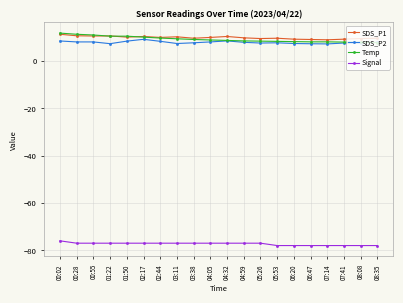

What is the spread (max minus min) of values at 06:47?

87.1